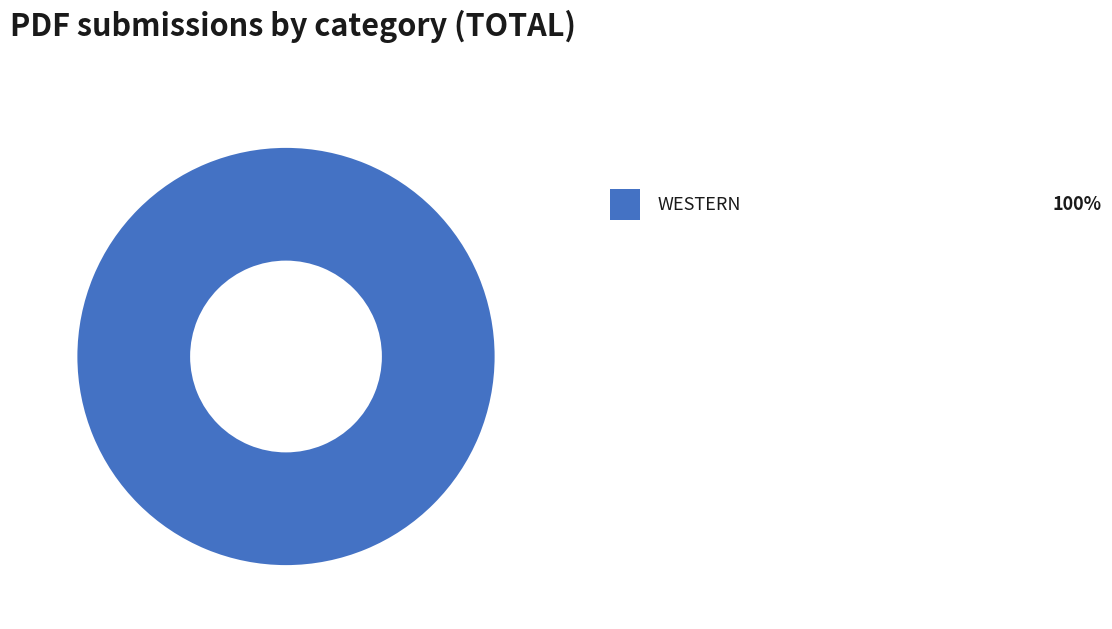

Does any single category account for the majority?

Yes